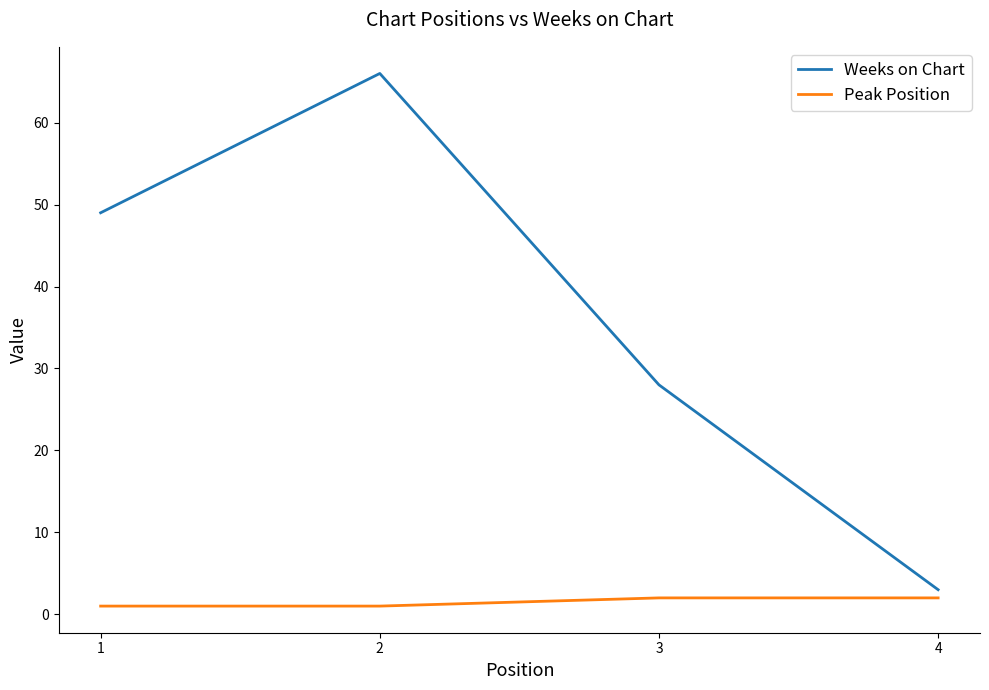

At which label does Weeks on Chart reach its minimum?

4